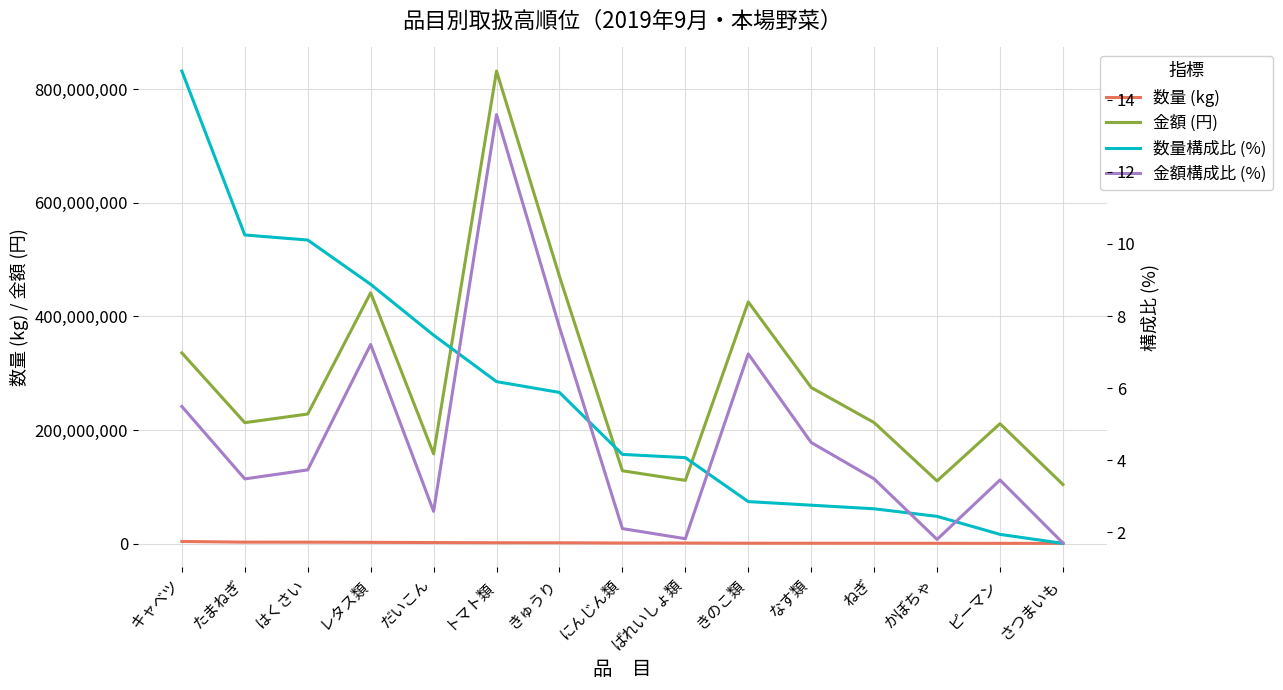

What are all the series names shown in the legend?

数量 (kg), 金額 (円), 数量構成比 (%), 金額構成比 (%)